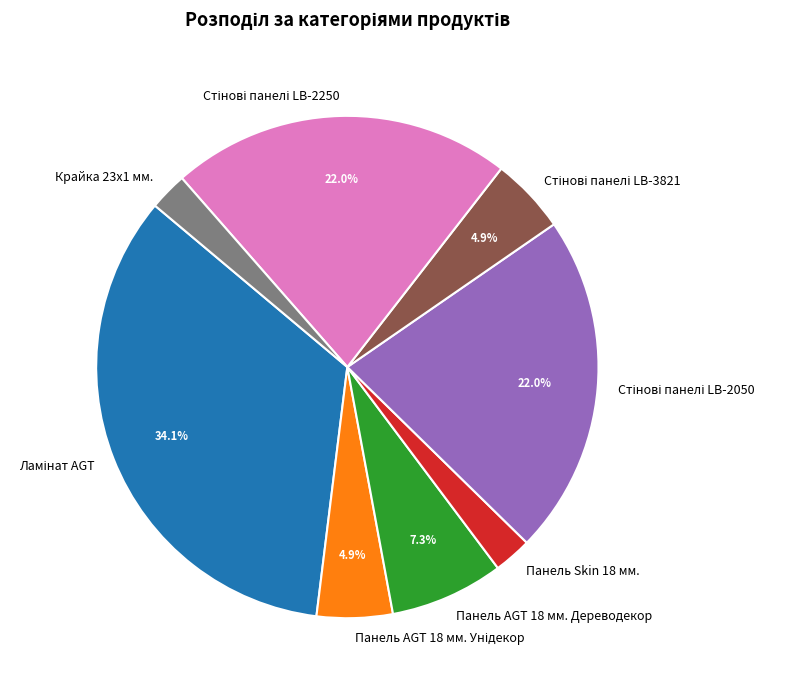

Is there a majority slice in this chart?

No